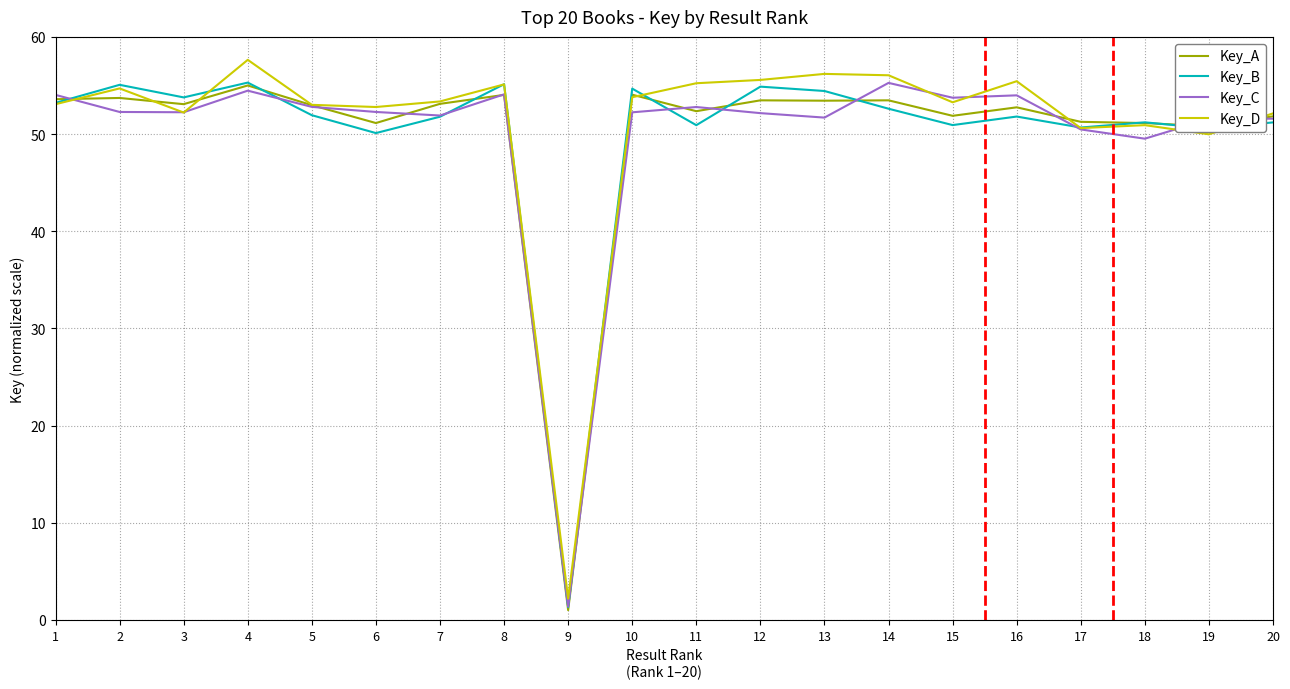

True or false: Key_B and Key_C cross at least once.

True